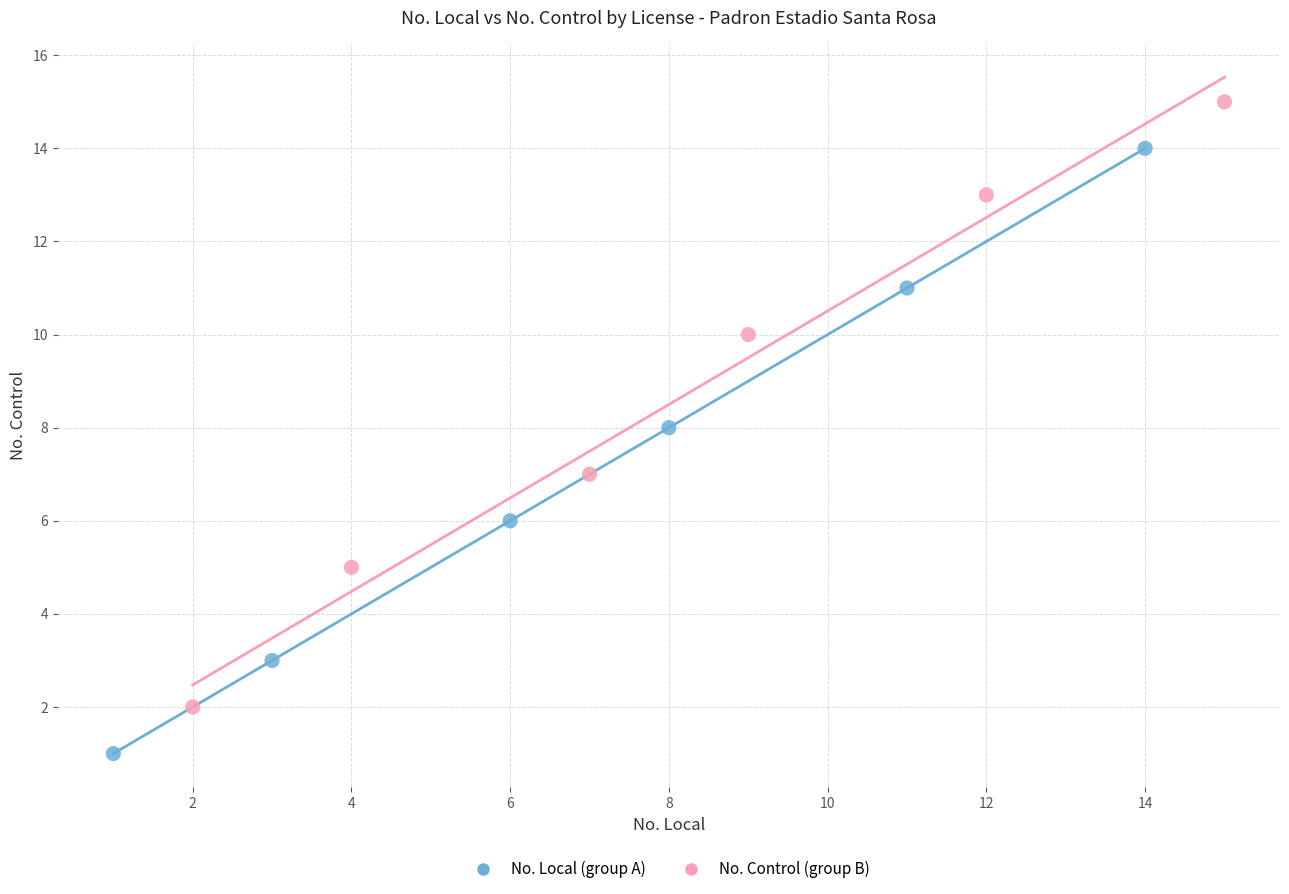

Which series contains the lowest Y value?

No. Local (group A)